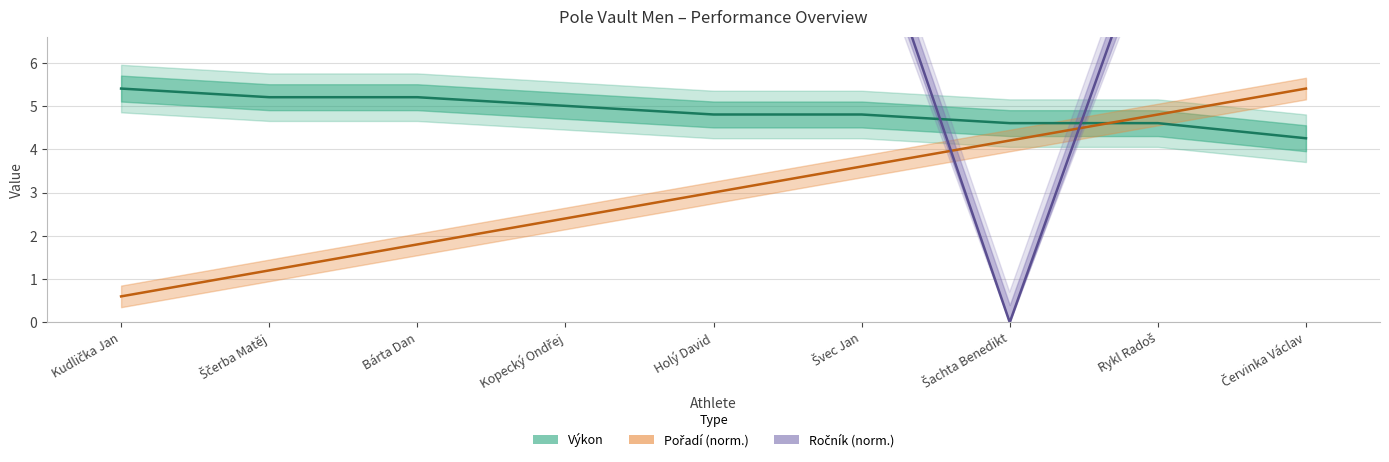

How many intersections are there between Výkon and Pořadí (norm.)?

1